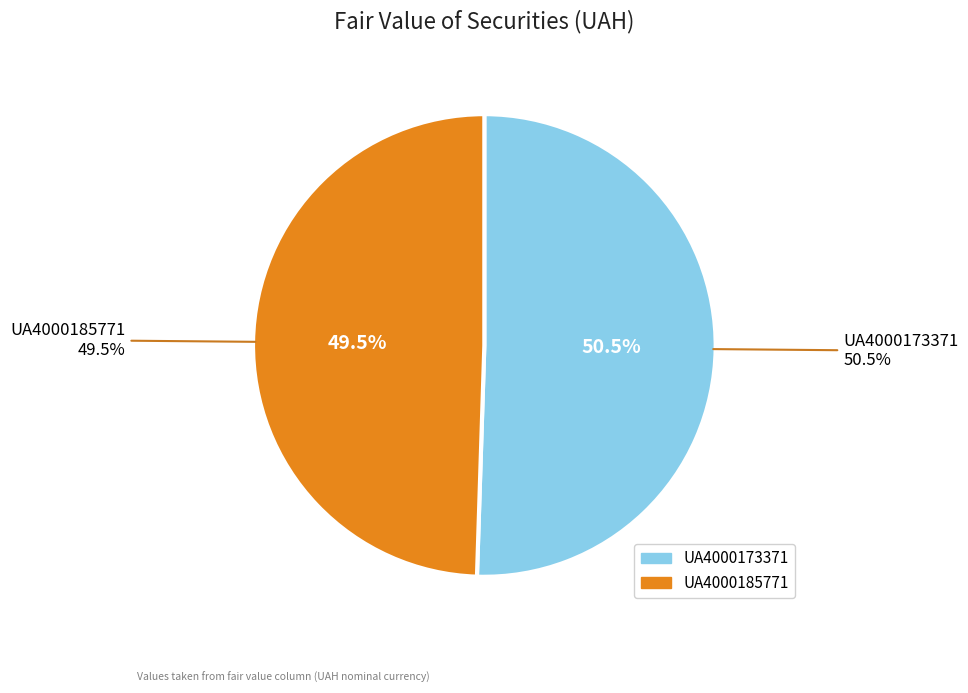

To the nearest percent, what percentage of the pie is UA4000173371?

51%